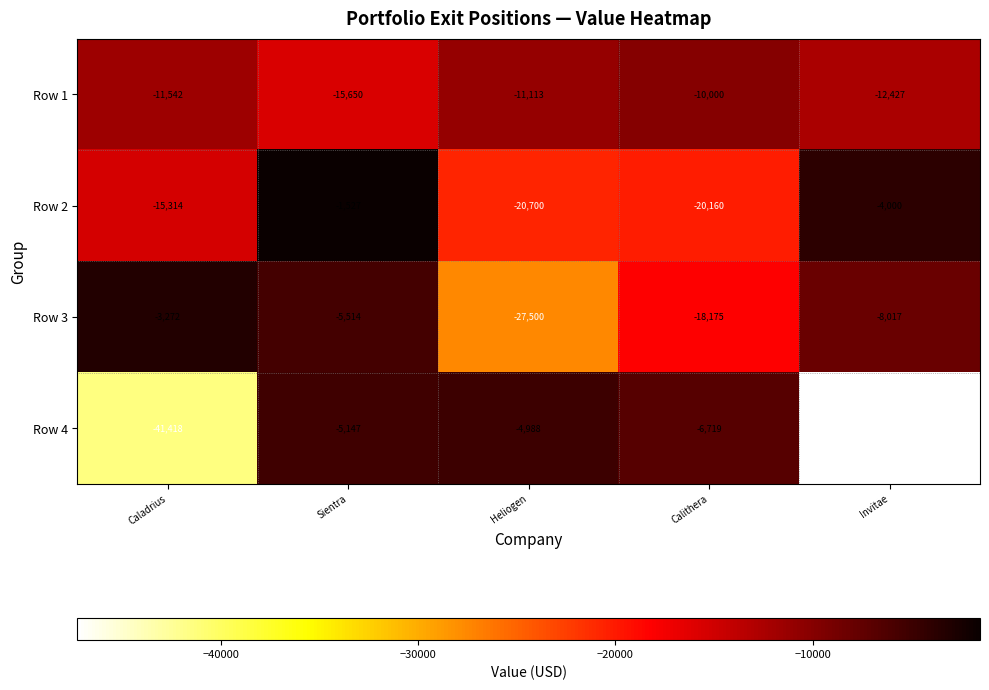

True or false: Row 4 has a value of -41418 at Caladrius.

True